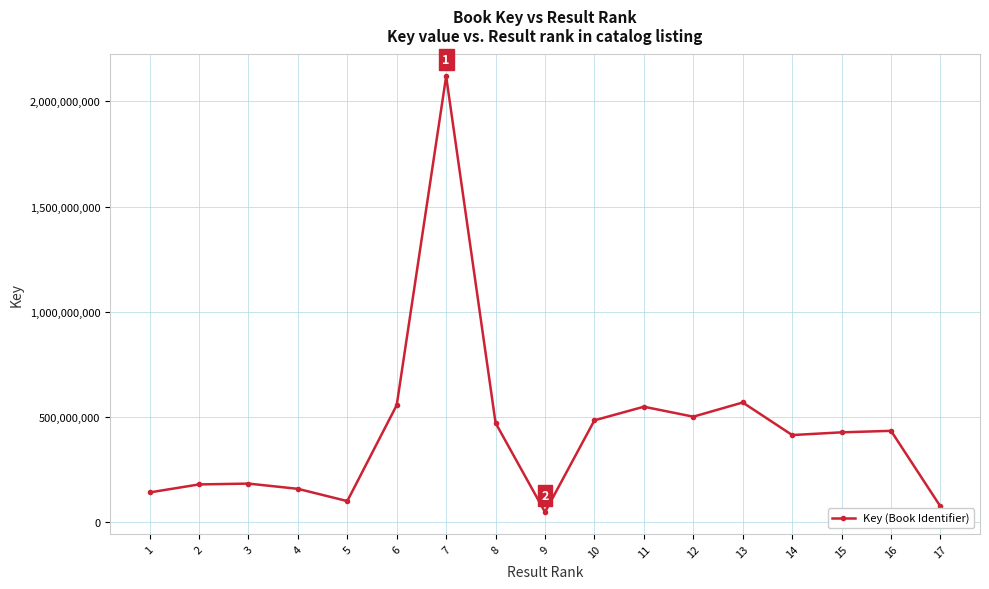

The value at 12 is 501443681. True or false?

True